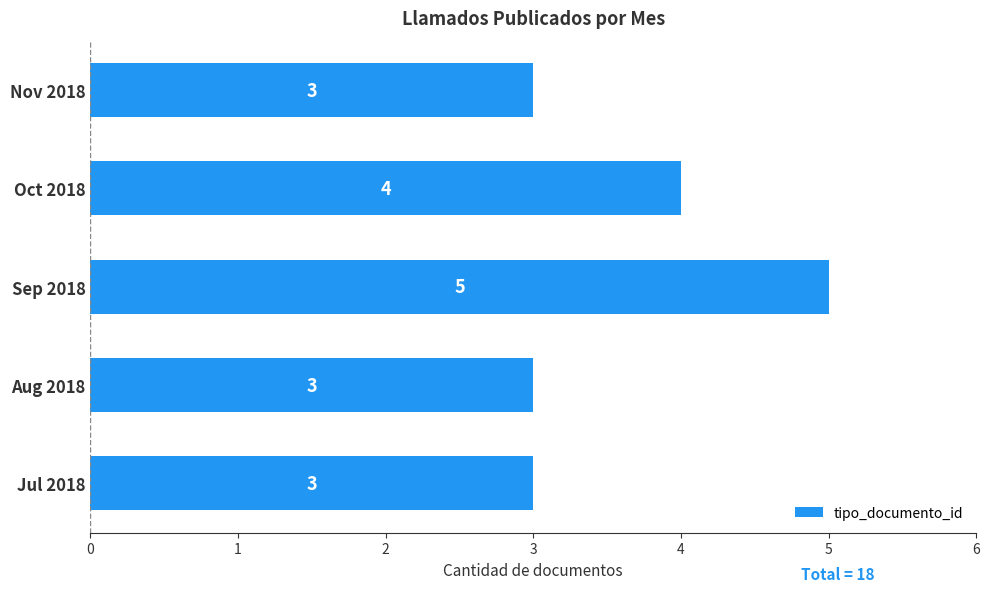

Are the bars grouped side by side (vs. stacked)?

No